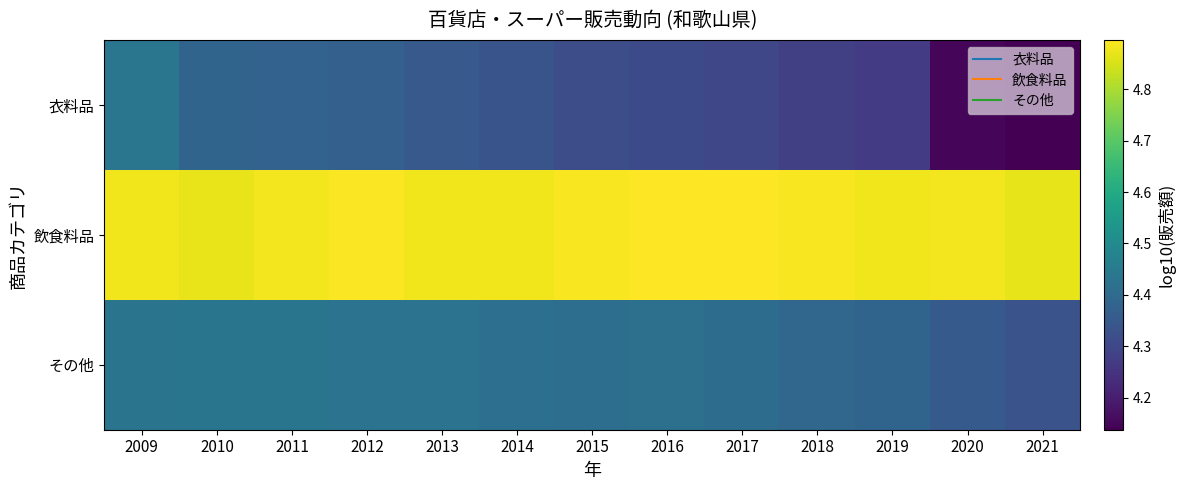

At how many categories does at least one series exceed 4?

13